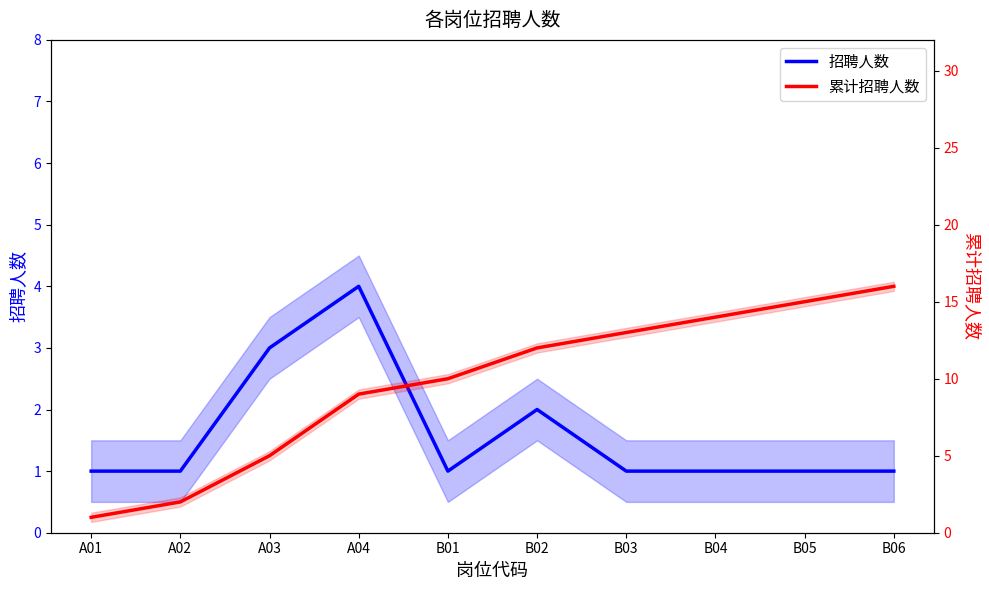

True or false: 招聘人数 and 累计招聘人数 cross at least once.

False